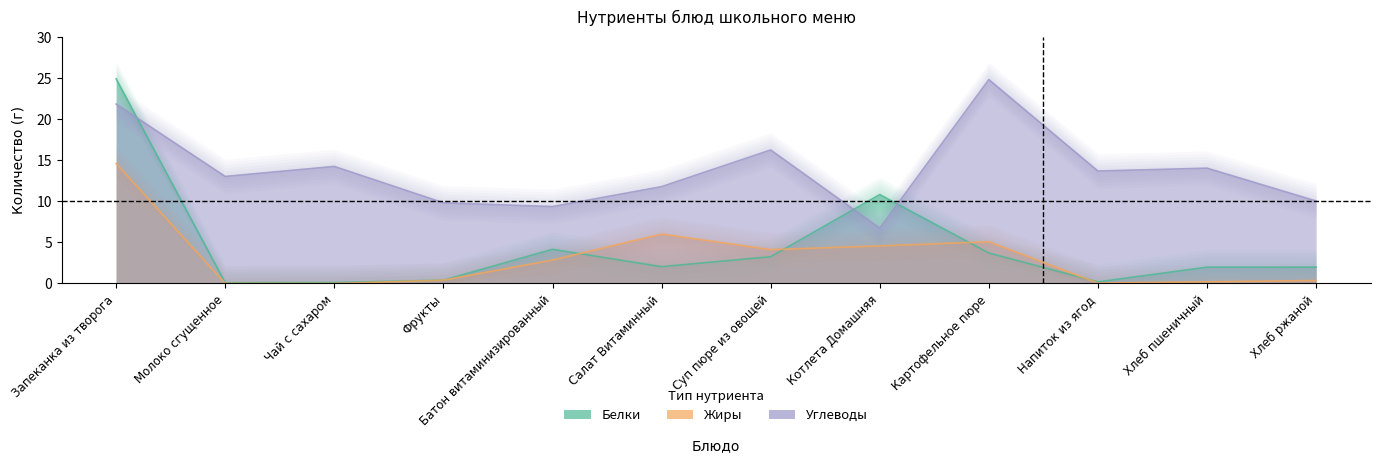

The value of Жиры at Котлета Домашняя is 2.4. True or false?

False